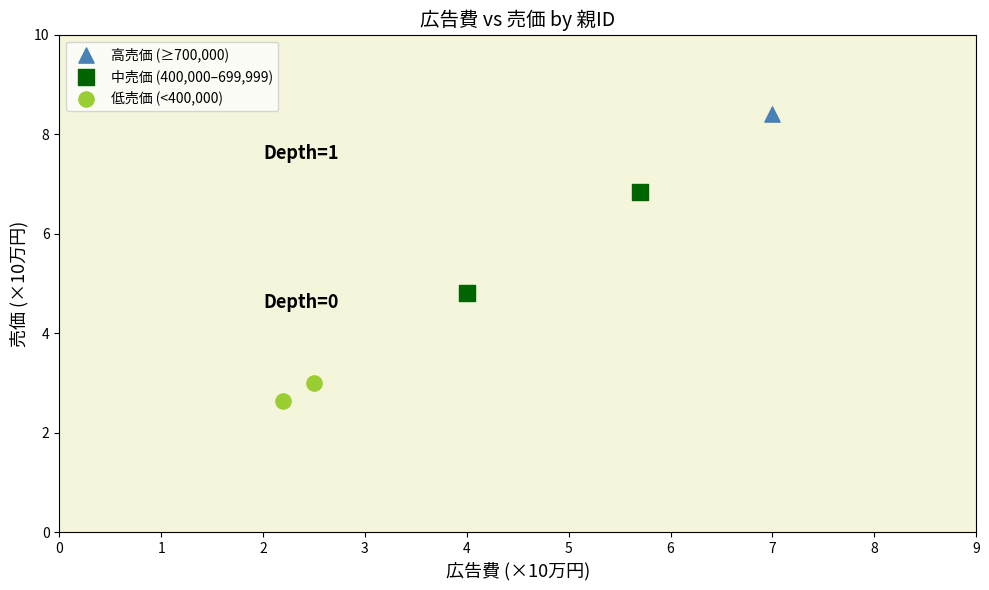

Which series contains the lowest Y value?

低売価 (<400,000)